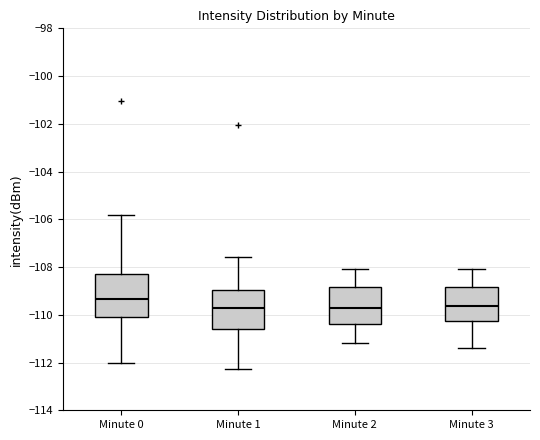

Reading left to right, transcribe this box plot: for each box, give where its median line is, the range the box spans, and where its two whiskers end, as read against the y-axis. The values are not printed on the chart, so give them approximately, as read against the axis.

Minute 0: median -109.4, box -110.2 to -108.4, whiskers -112.0 to -105.8
Minute 1: median -109.8, box -110.6 to -109.0, whiskers -112.2 to -107.6
Minute 2: median -109.6, box -110.4 to -108.8, whiskers -111.2 to -108.0
Minute 3: median -109.6, box -110.2 to -108.8, whiskers -111.4 to -108.0